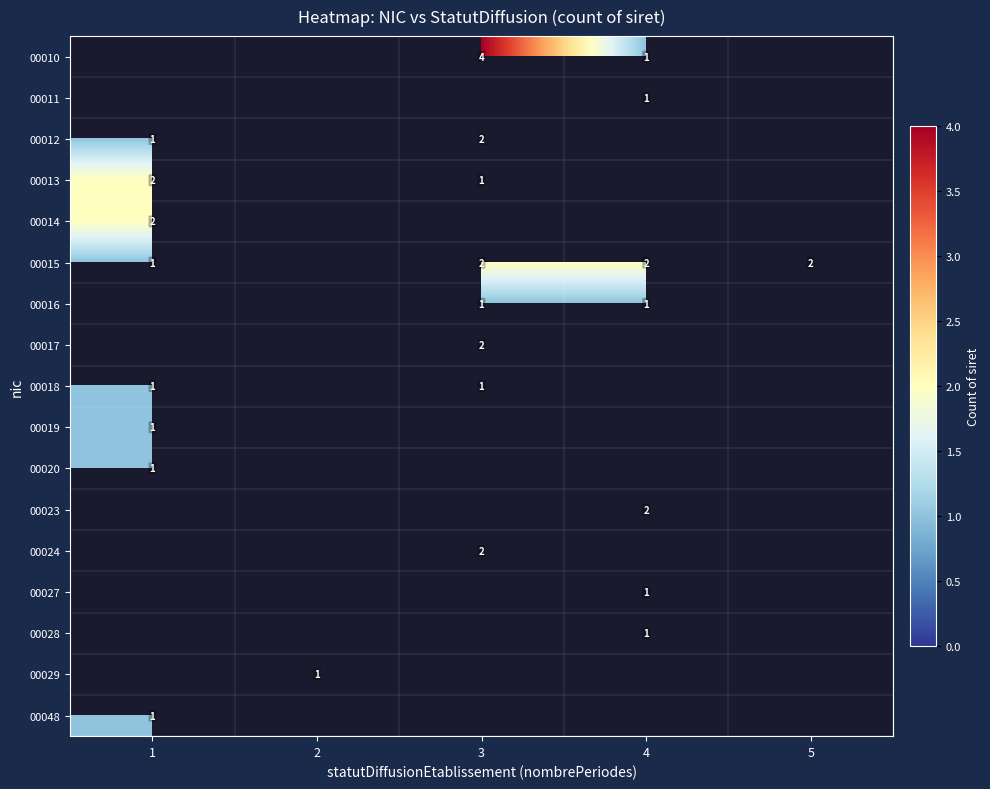

Is it true that 00048 equals 1 at 1?

True